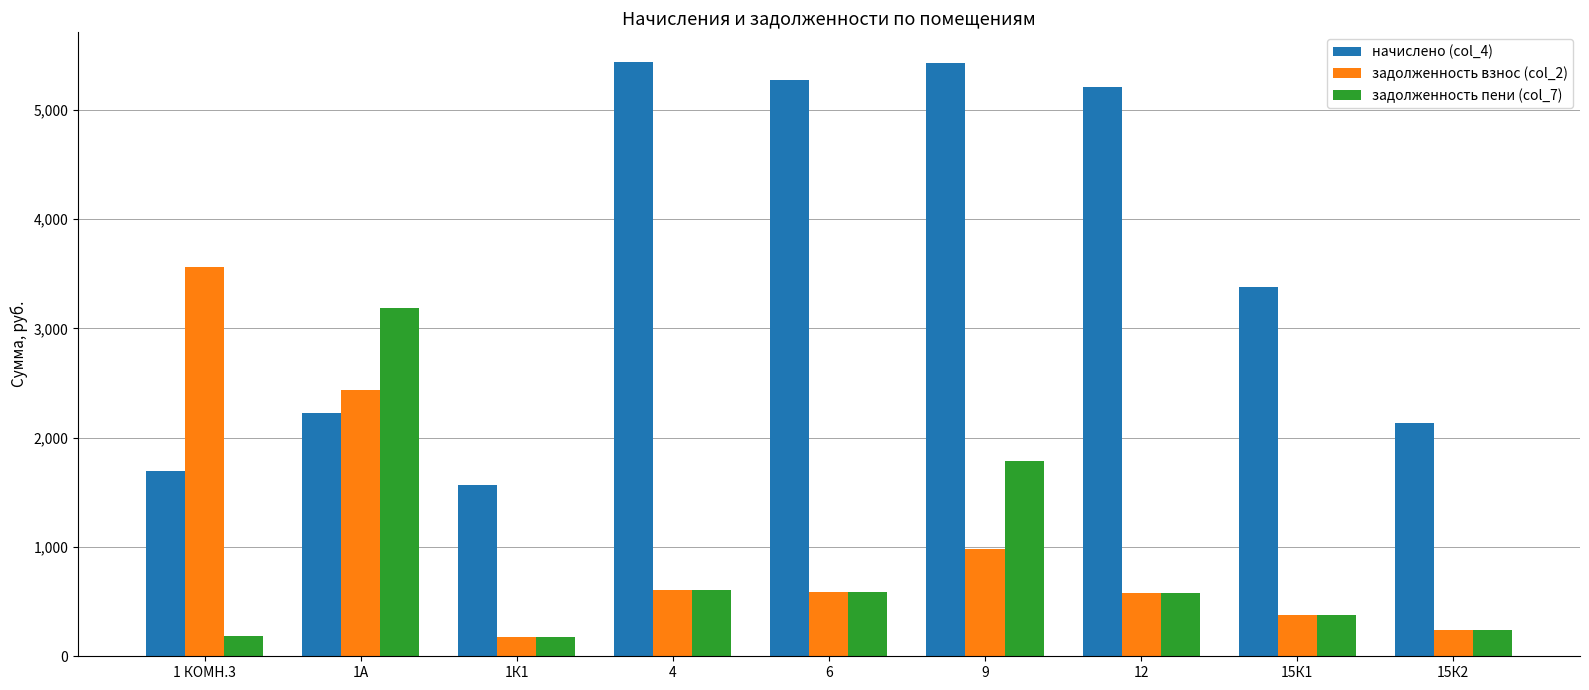

What is the difference between the second highest and second lowest values in the задолженность пени (col_7) series?

1599.8